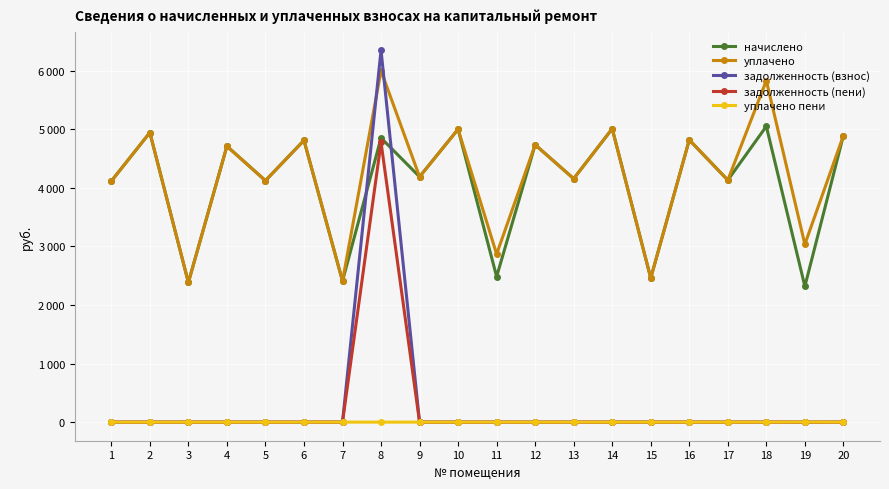

True or false: уплачено and уплачено пени cross at least once.

False